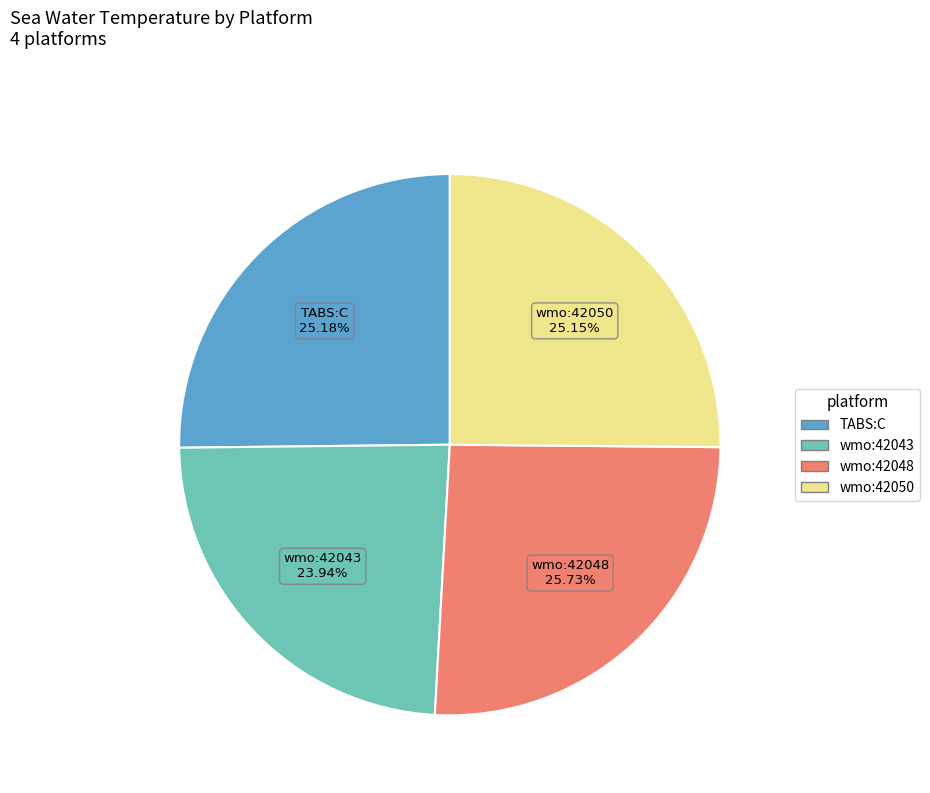

Is there any slice that represents more than half of the pie?

No